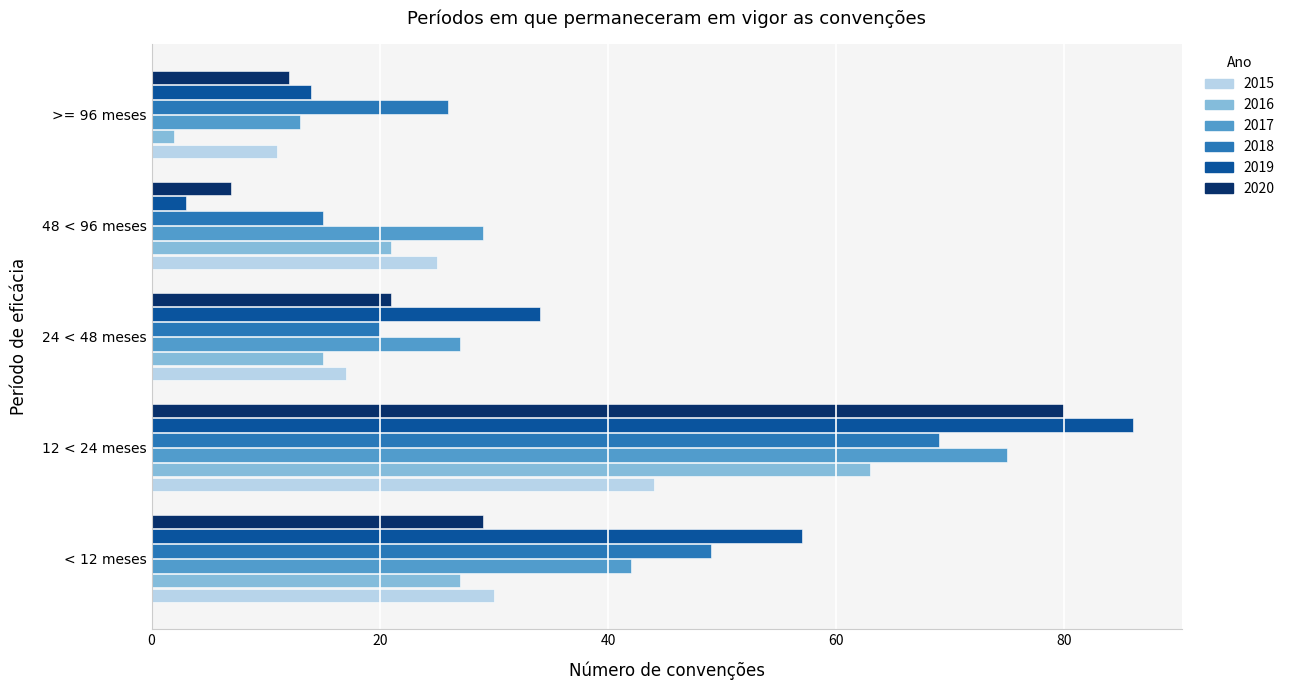

Which series has the largest range (max minus min)?

2019